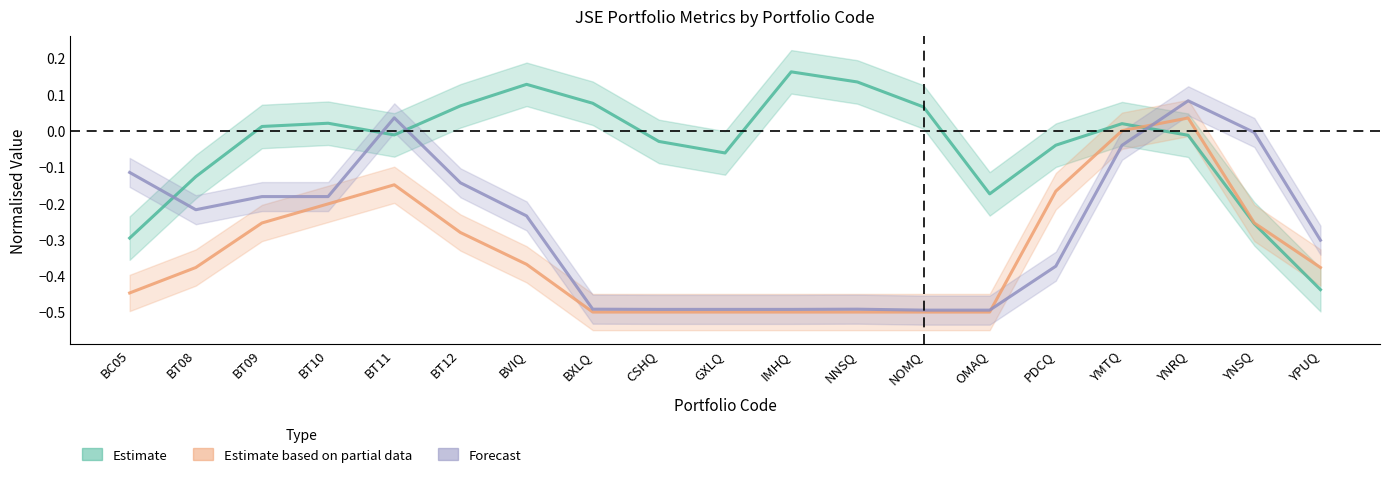

How many times do Estimate and Forecast cross each other?

4